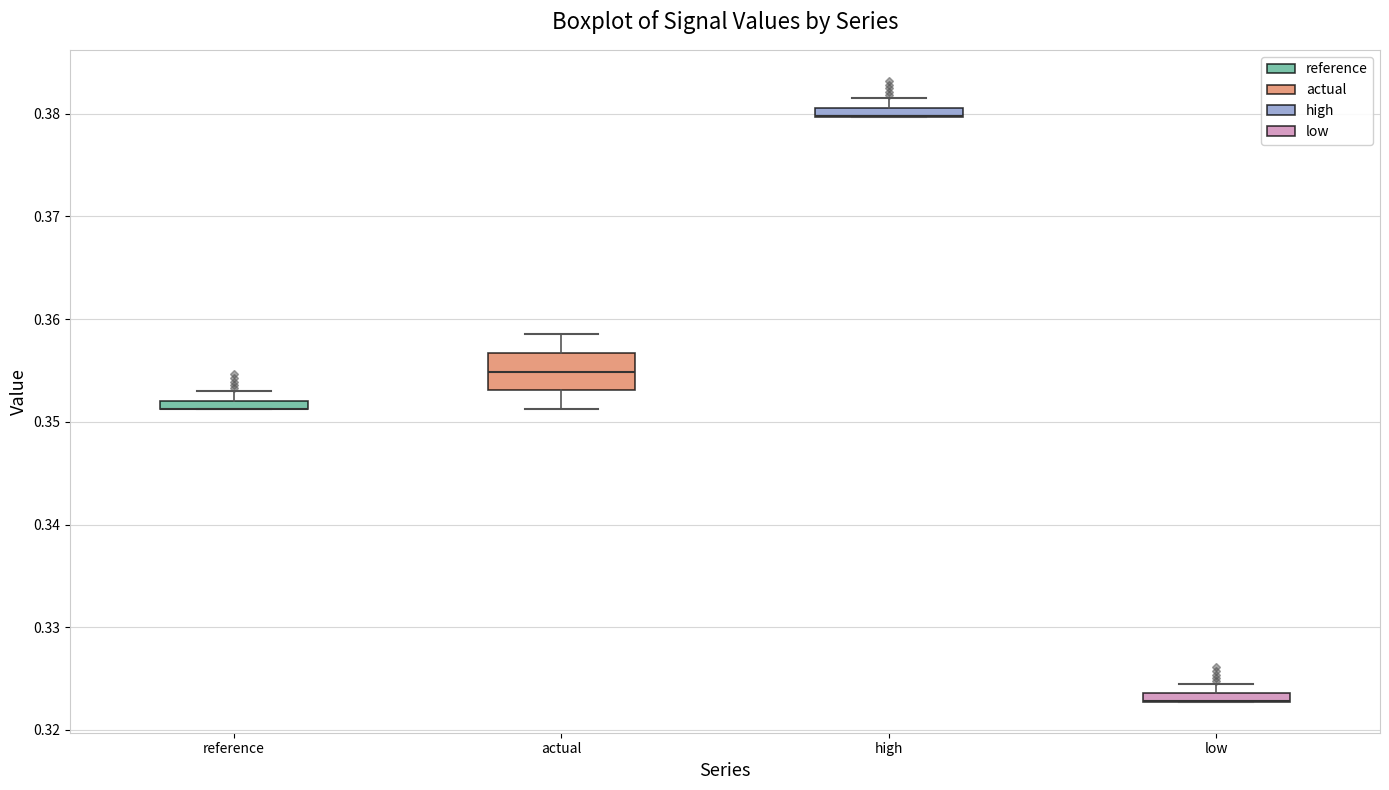

Where does the upper whisker of the box for high end on the y-axis? The values are not printed on the chart, so give them approximately, as read against the axis.

0.382